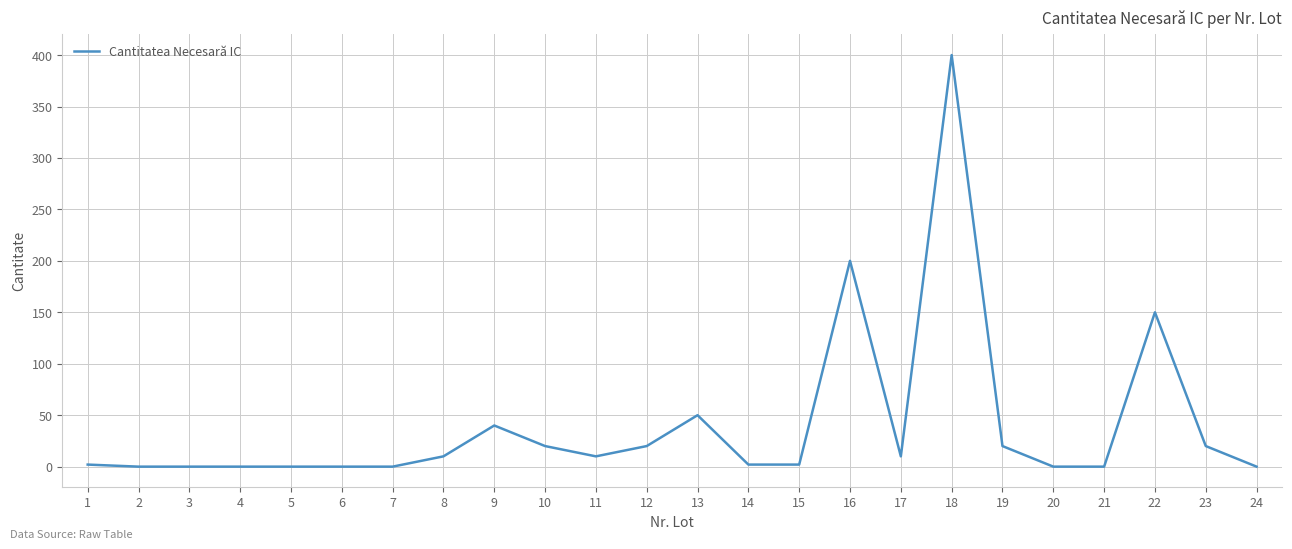

What is the difference between the maximum and minimum values?

400